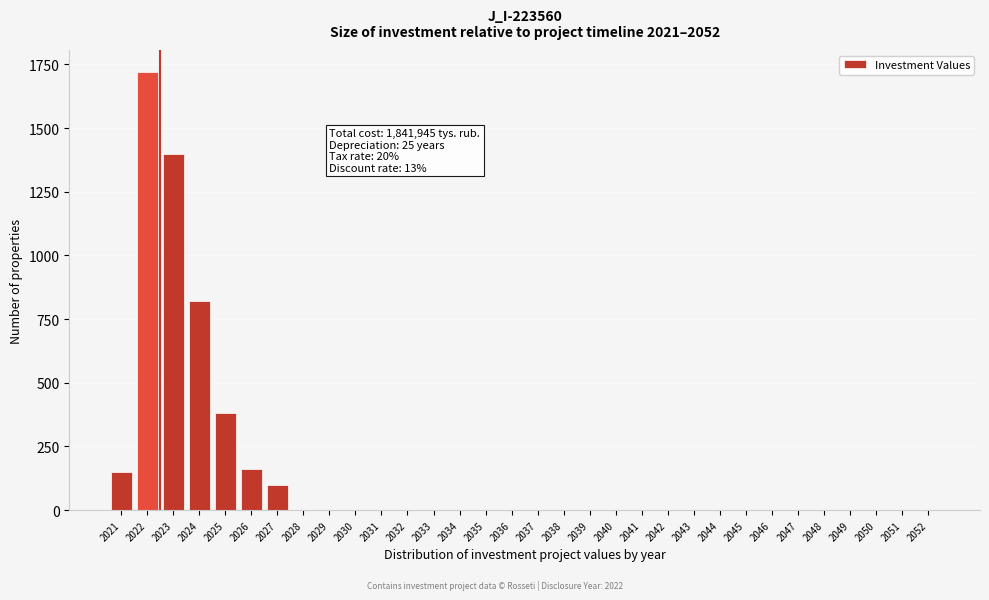

True or false: the data shows 0 at 2052.

True